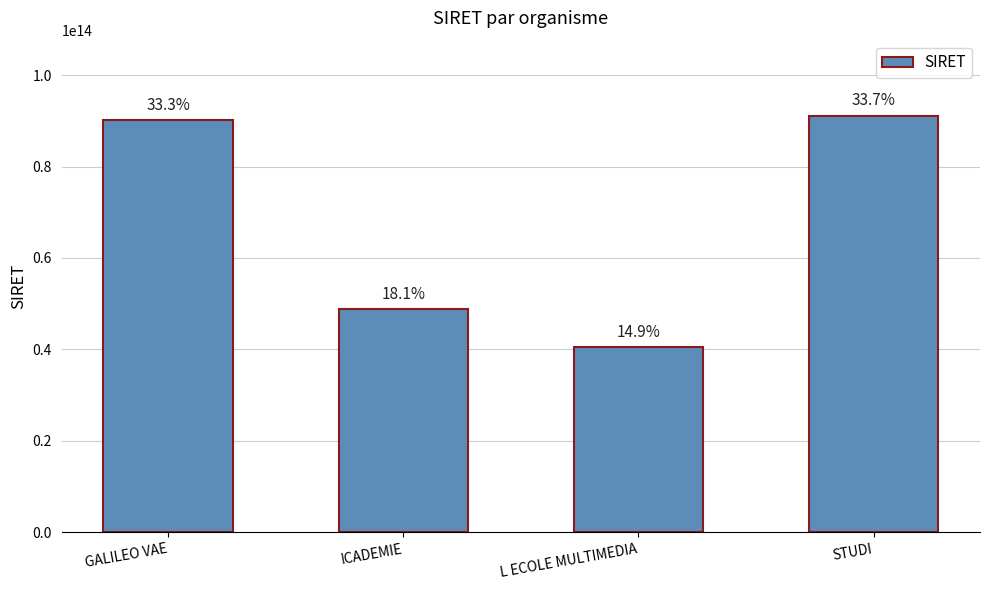

What is the minimum value shown in the chart?

40441398100014